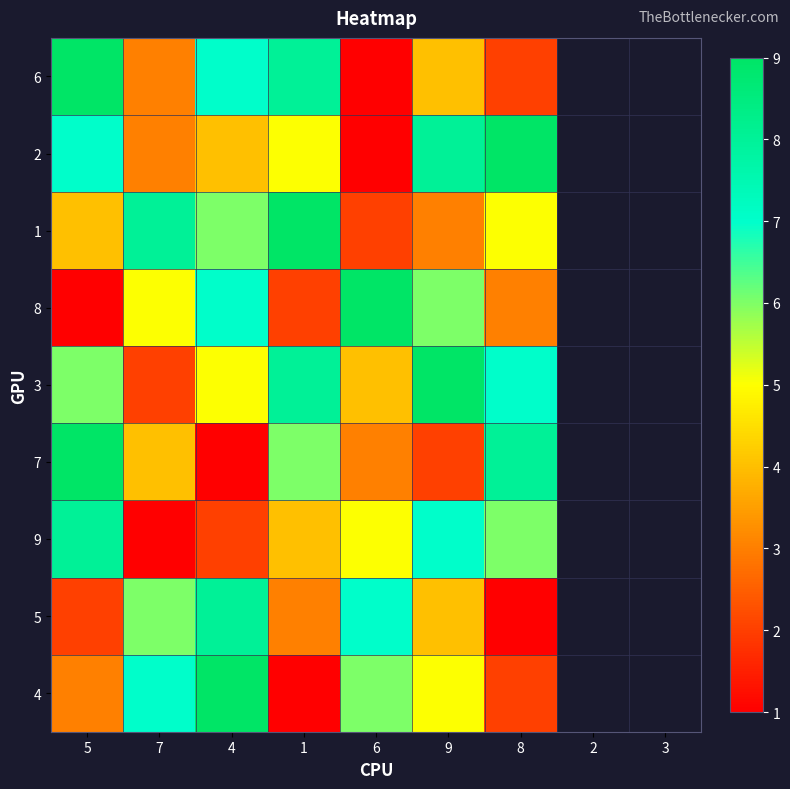

Reading right to left, what are all the values shown in this chart?

6: 8=2	9=4	6=1	1=8	4=7	7=3	5=9
2: 8=9	9=8	6=1	1=5	4=4	7=3	5=7
1: 8=5	9=3	6=2	1=9	4=6	7=8	5=4
8: 8=3	9=6	6=9	1=2	4=7	7=5	5=1
3: 8=7	9=9	6=4	1=8	4=5	7=2	5=6
7: 8=8	9=2	6=3	1=6	4=1	7=4	5=9
9: 8=6	9=7	6=5	1=4	4=2	7=1	5=8
5: 8=1	9=4	6=7	1=3	4=8	7=6	5=2
4: 8=2	9=5	6=6	1=1	4=9	7=7	5=3